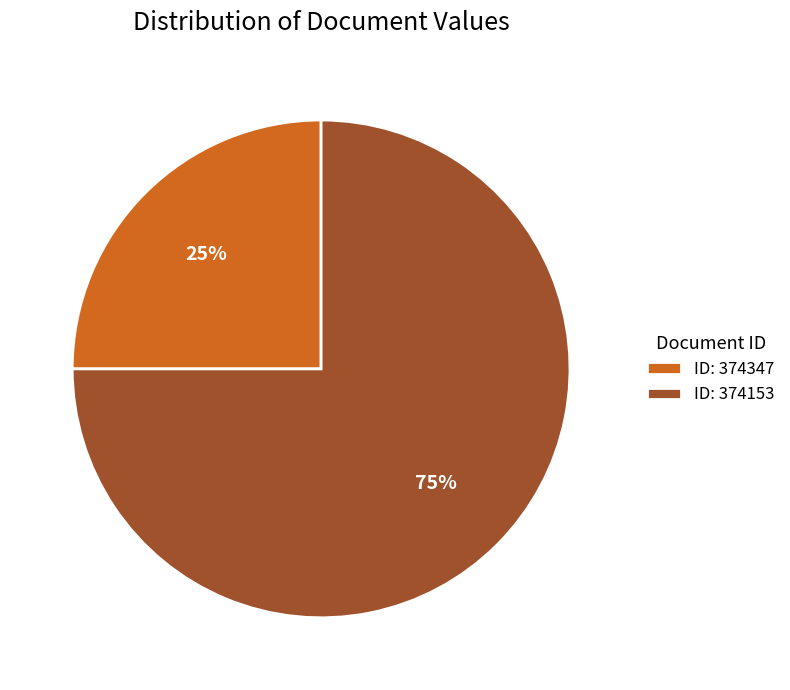

The ID: 374347 slice represents 10% of the pie. True or false?

False